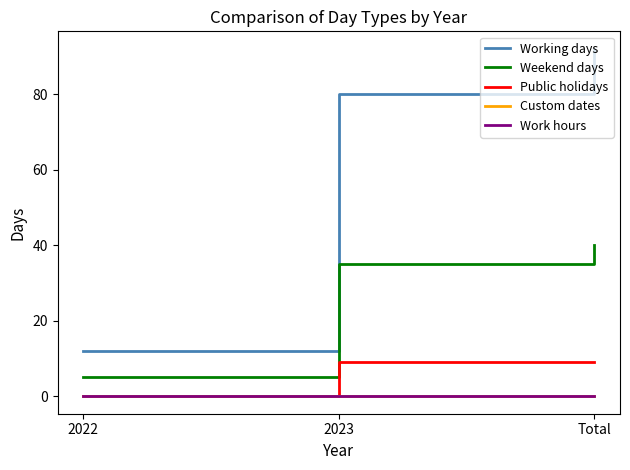

Does the chart have visible grid lines?

No